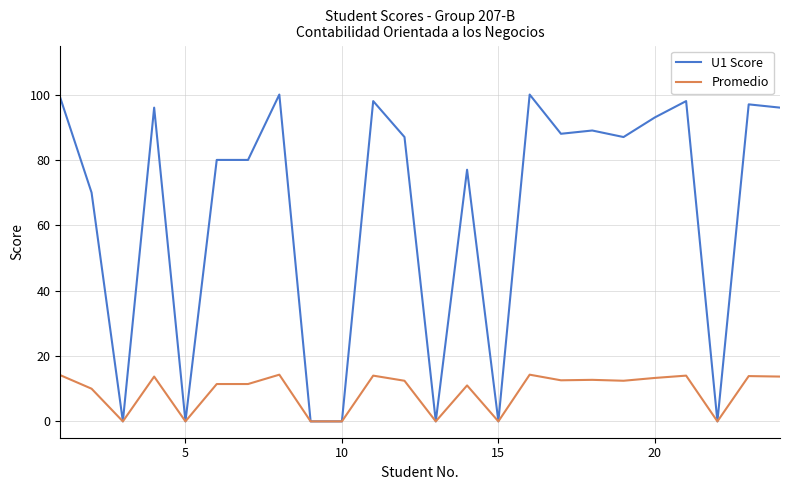

At how many categories does at least one series exceed 76?

16